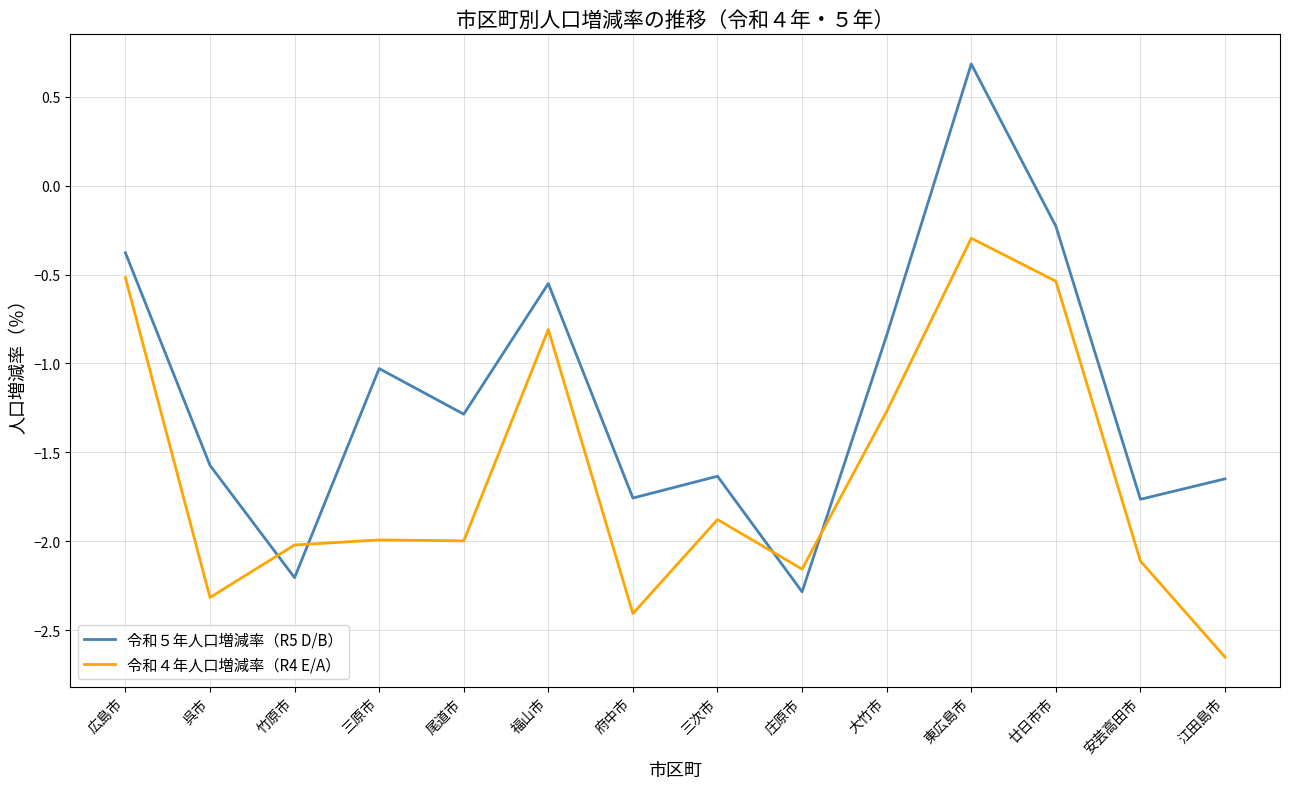

True or false: 令和５年人口増減率（R5 D/B） and 令和４年人口増減率（R4 E/A） cross at least once.

True